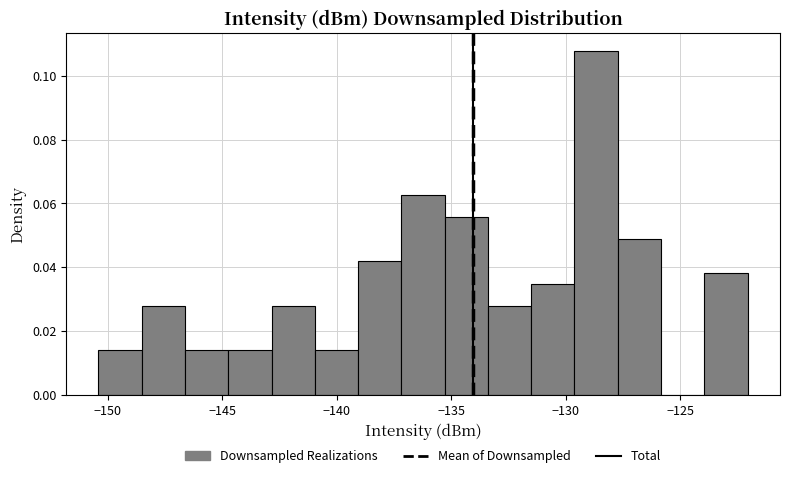

Read against the x-axis, roughly where is the centre of the tallest bar?

-128.5